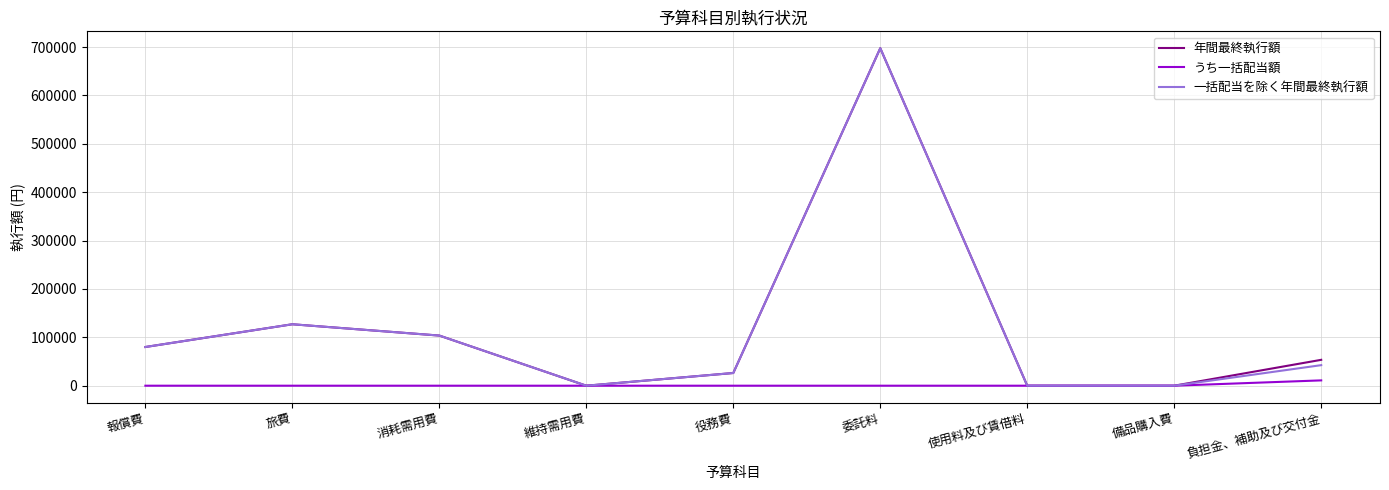

What is the sum of the 一括配当を除く年間最終執行額 values at 消耗需用費 and 報償費?

183632